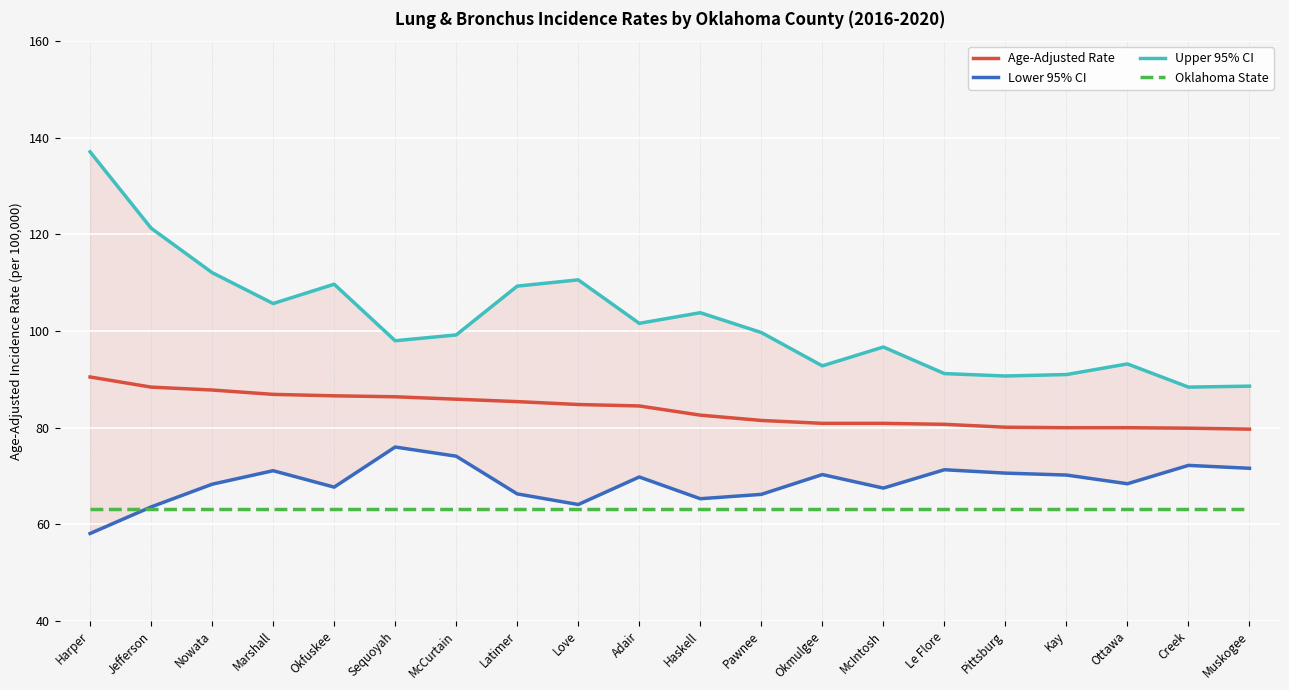

True or false: Lower 95% CI and Upper 95% CI intersect in this chart.

False